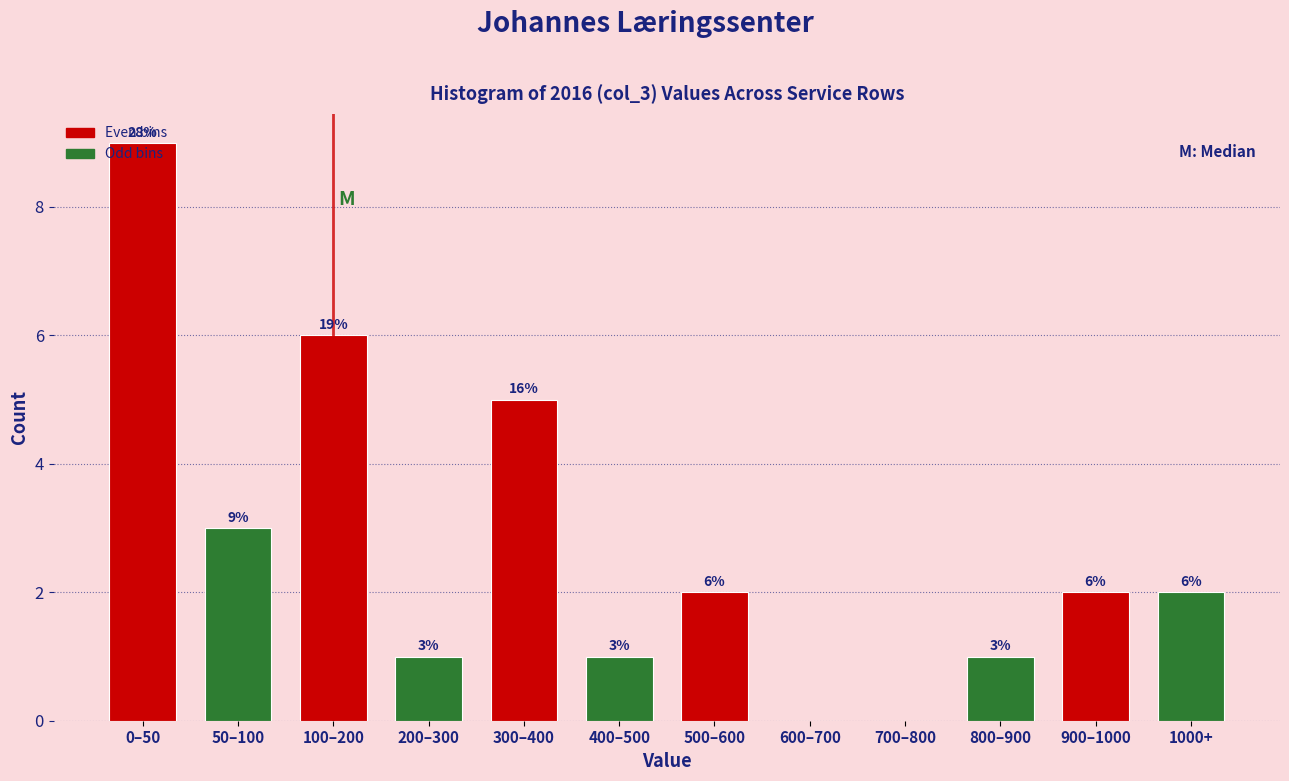

What is the sum of all values?

32